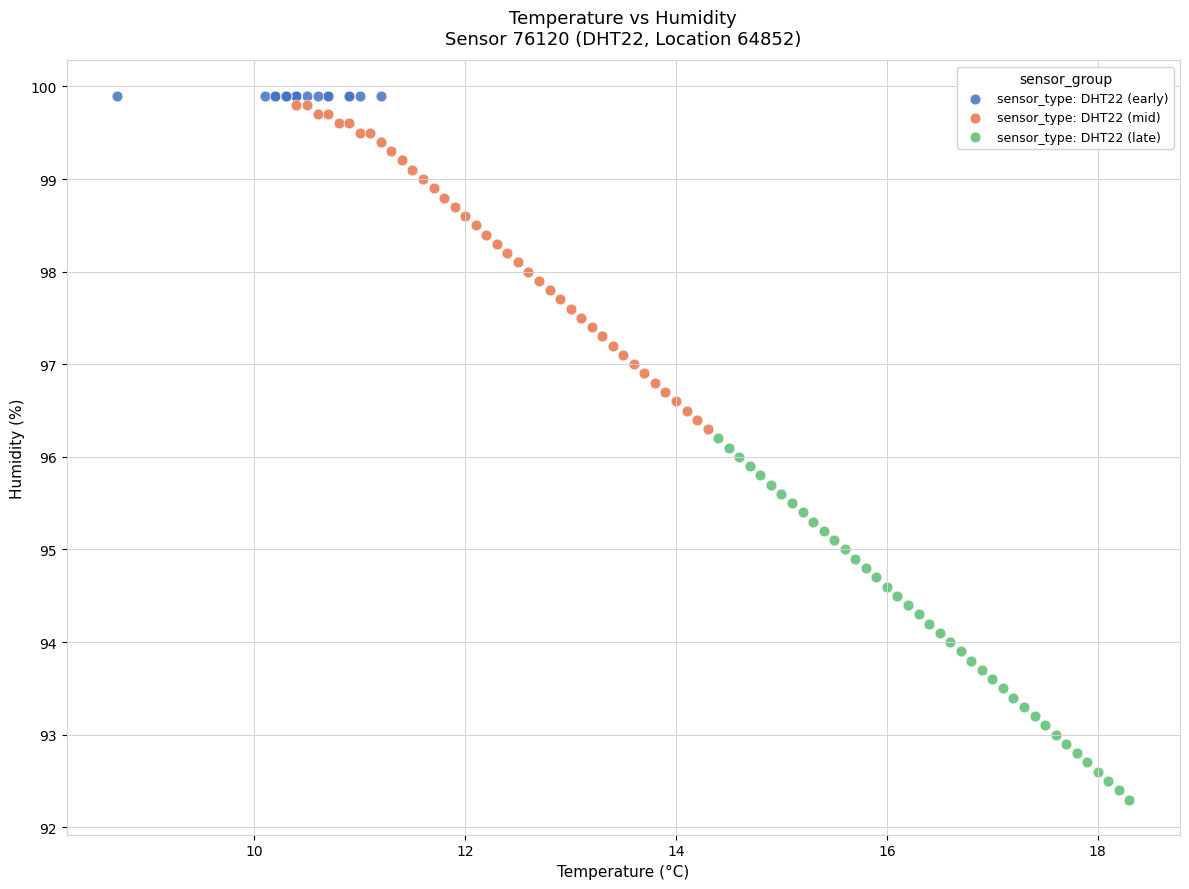

Which series contains the highest Y value?

sensor_type: DHT22 (early)